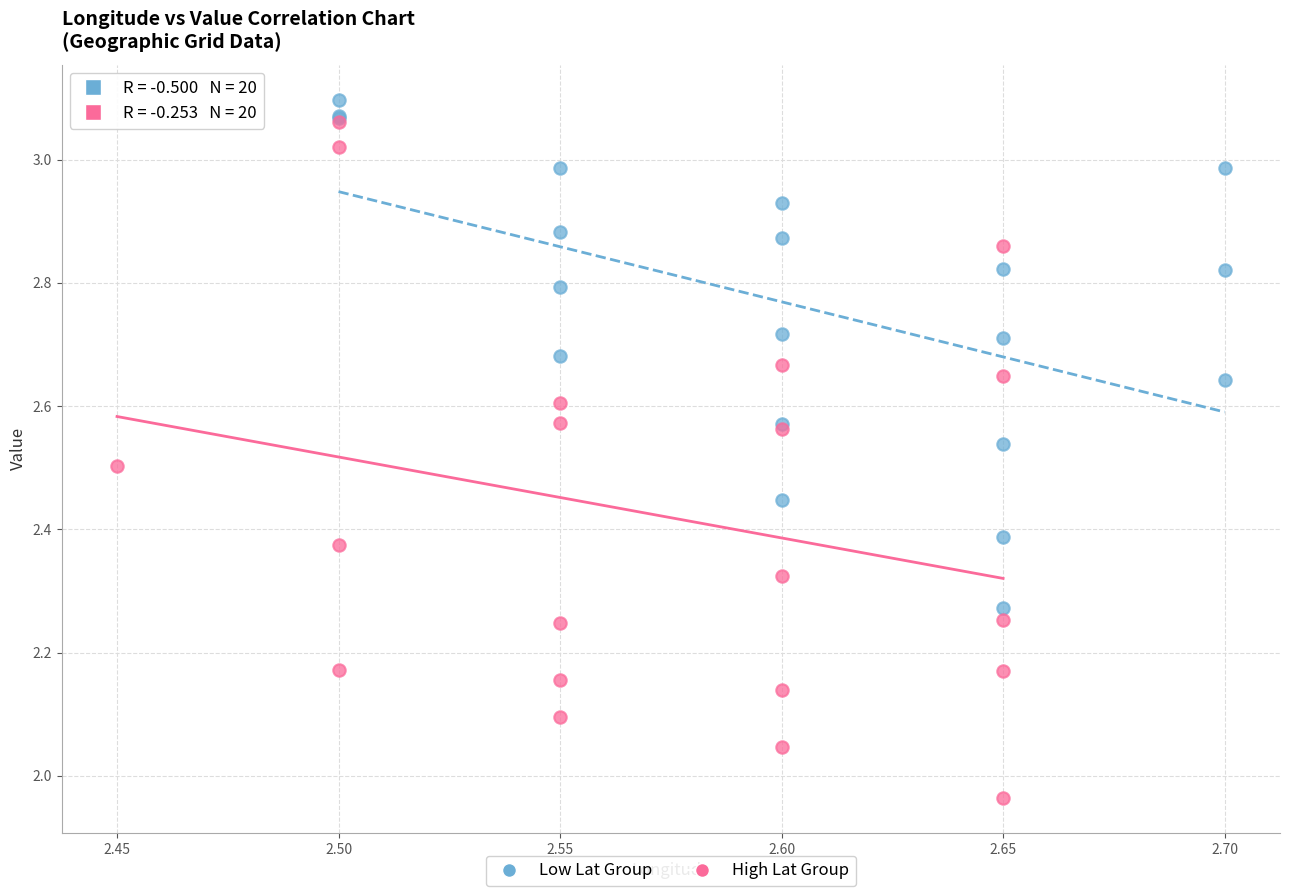

Which series contains the highest Y value?

Low Lat Group